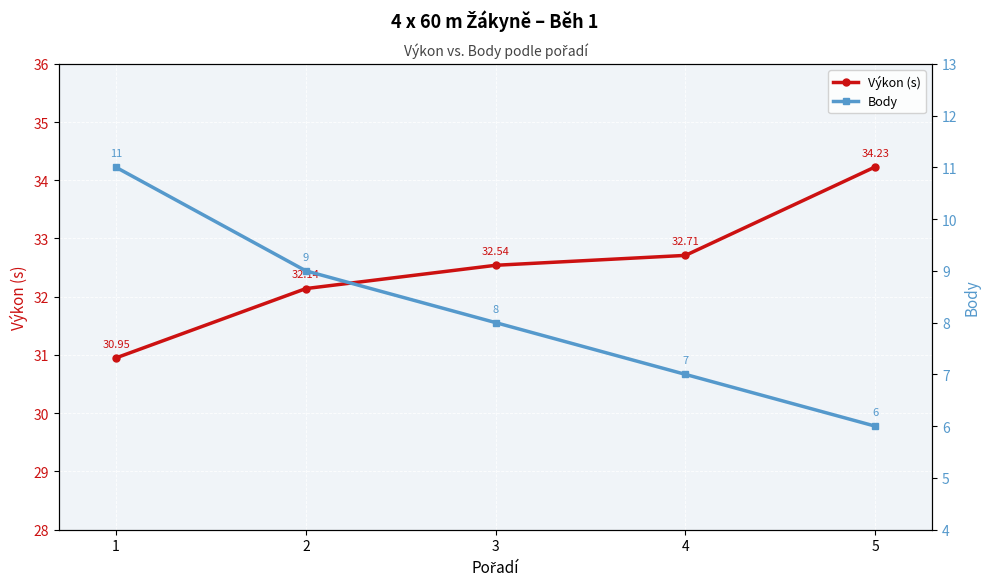

At which category is the sum across all series the highest?

1